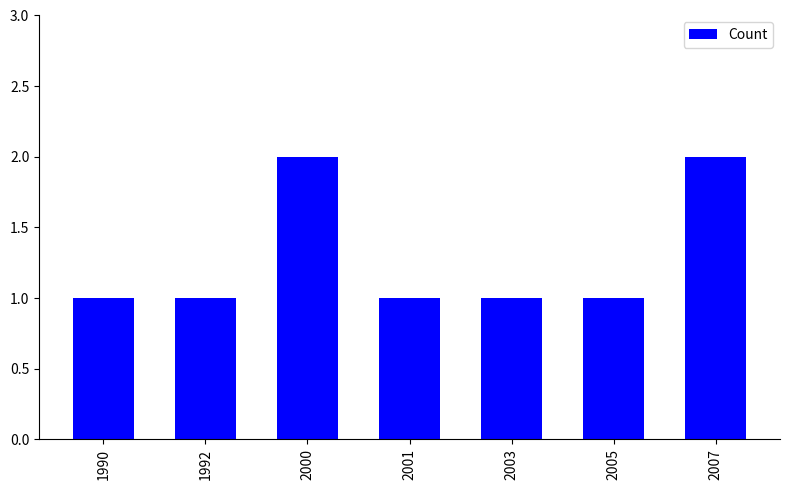

What is the ratio of the value at 2005 to the value at 2000?

0.5